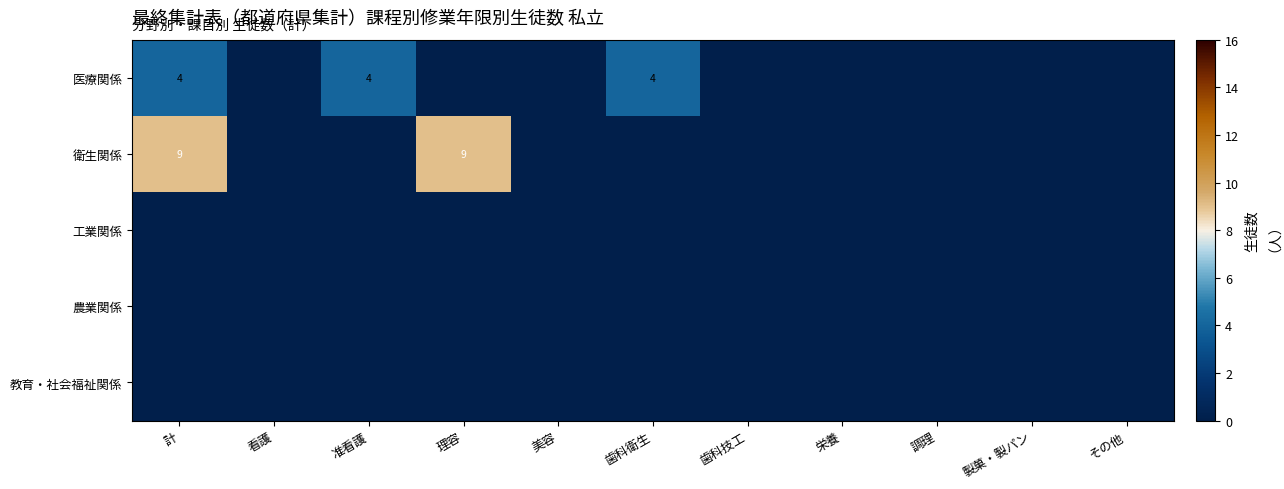

Is the value of 医療関係 at 准看護 greater than the value of 衛生関係 at 計?

No